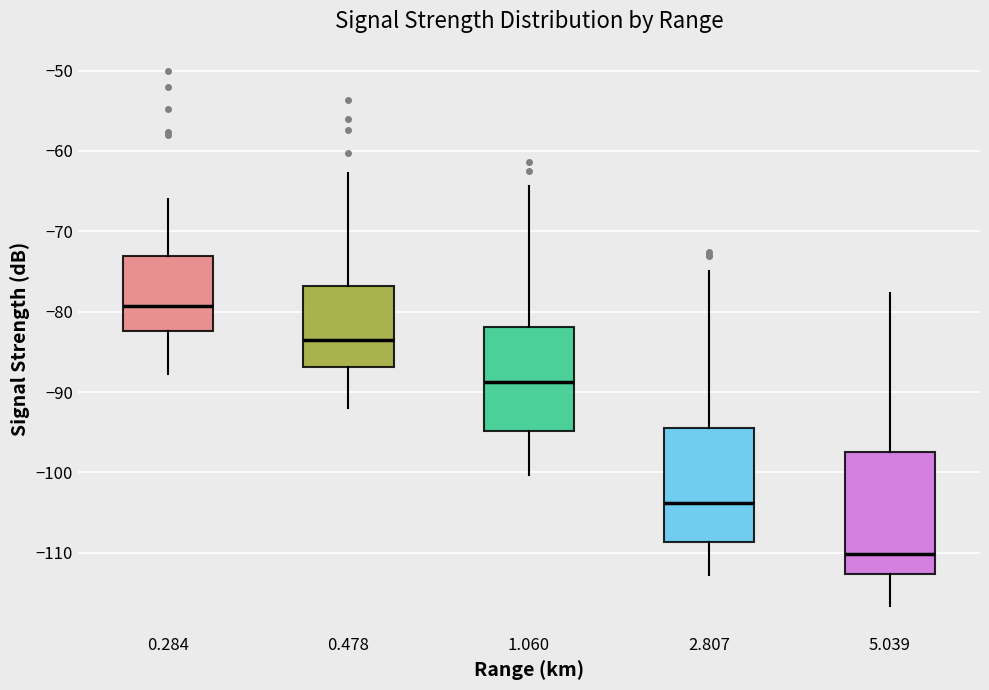

Reading left to right, read every box against the y-axis: the position of its median line, the range the box covers, and the ends of its whiskers. The values are not printed on the chart, so give them approximately, as read against the axis.

0.284: median -79, box -82 to -73, whiskers -88 to -66
0.478: median -83, box -87 to -77, whiskers -92 to -63
1.060: median -89, box -95 to -82, whiskers -100 to -64
2.807: median -104, box -109 to -94, whiskers -113 to -75
5.039: median -110, box -113 to -97, whiskers -117 to -78